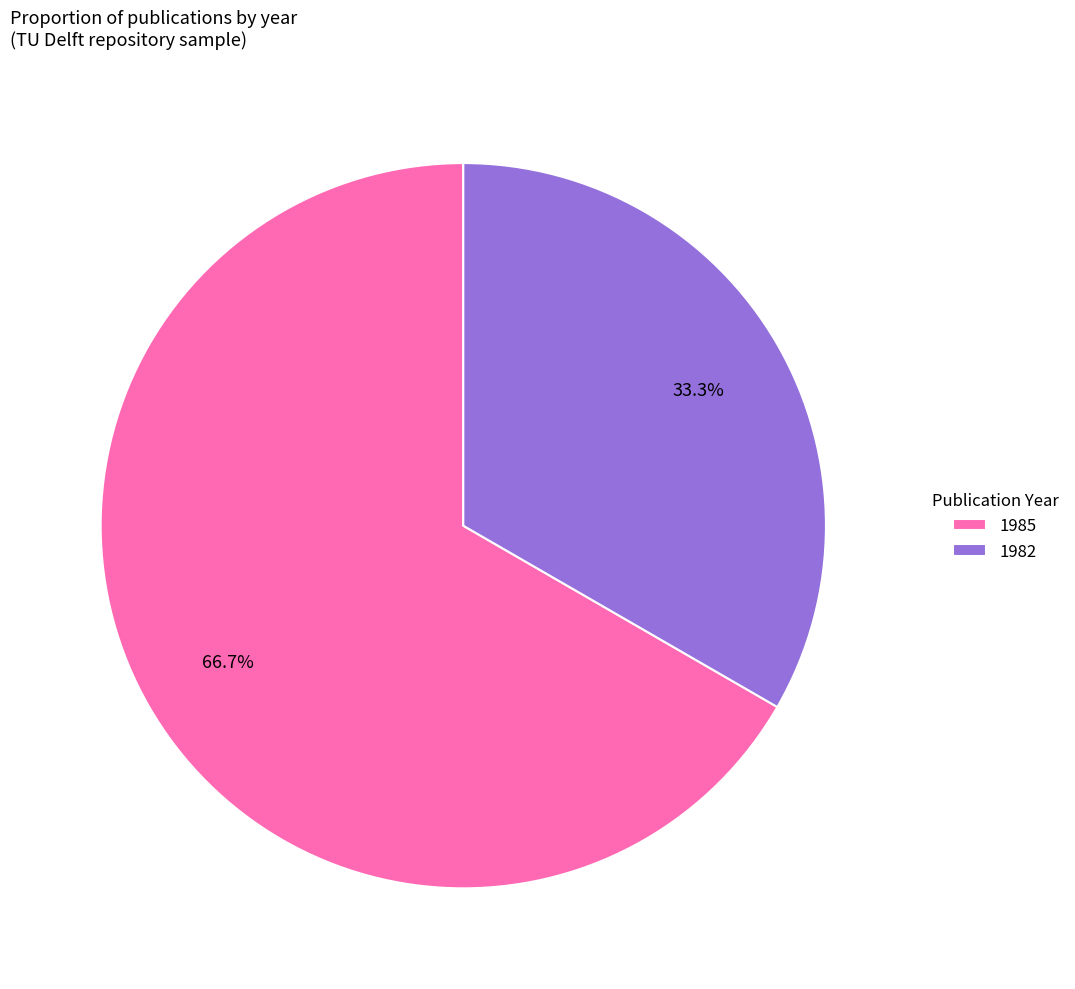

What is the largest slice in the pie chart?

1985